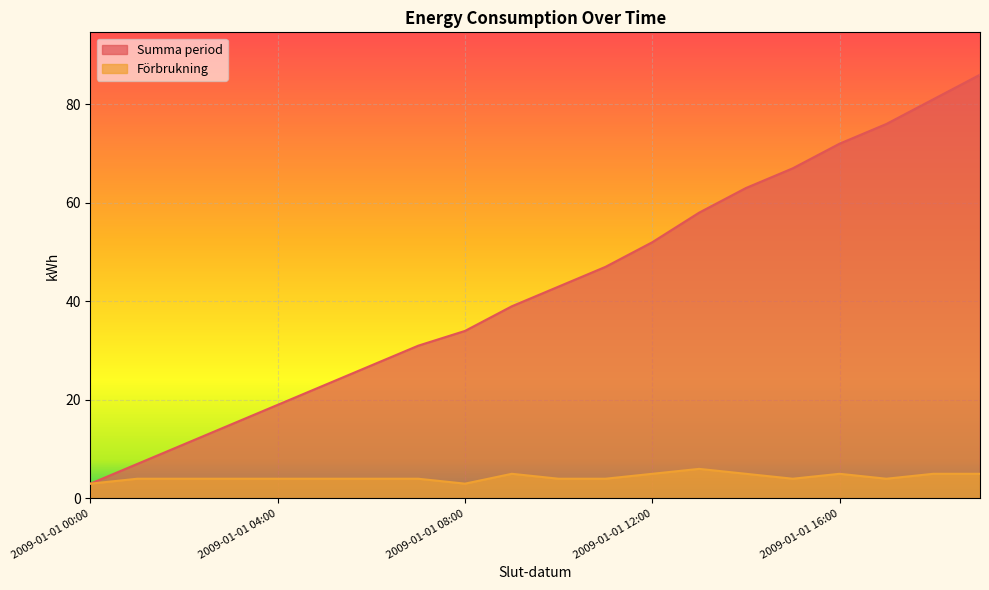

What is the difference between the highest and lowest values at 2009-01-01 13:00?

52